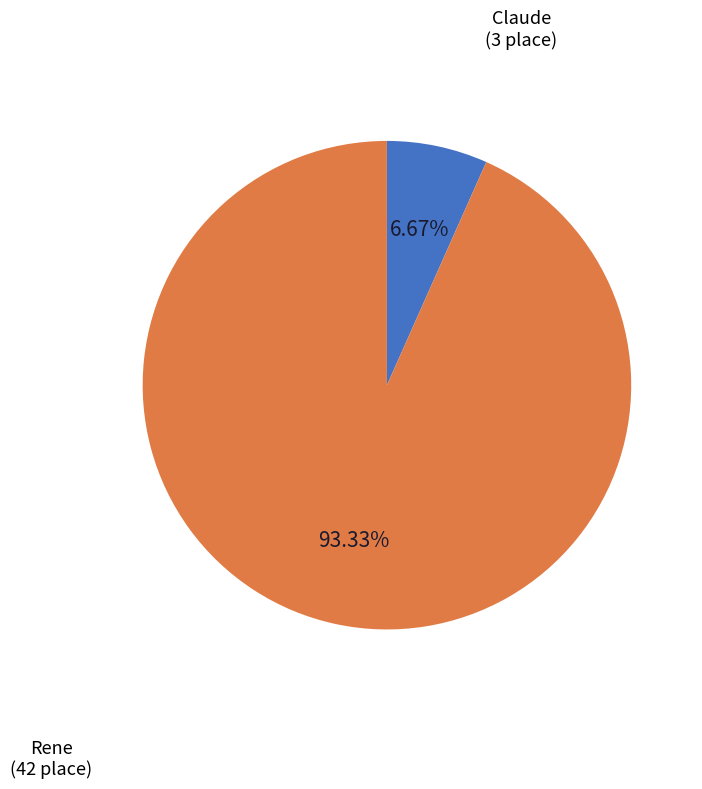

Which slice represents more than half of the pie?

Rene